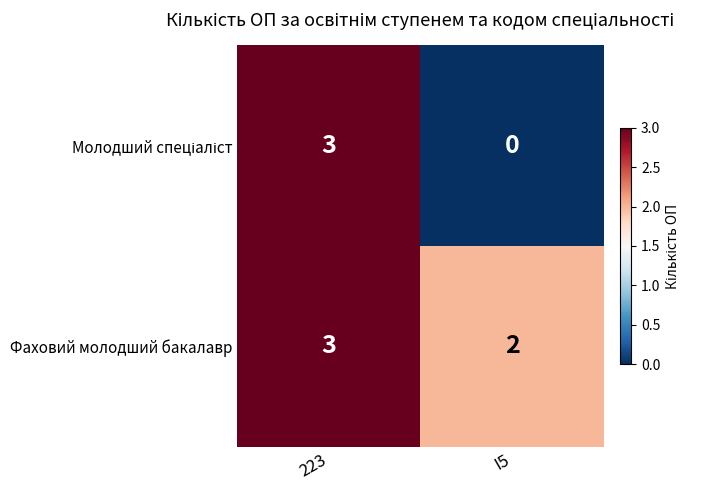

List the labels in order of Фаховий молодший бакалавр value, largest first.

223, I5